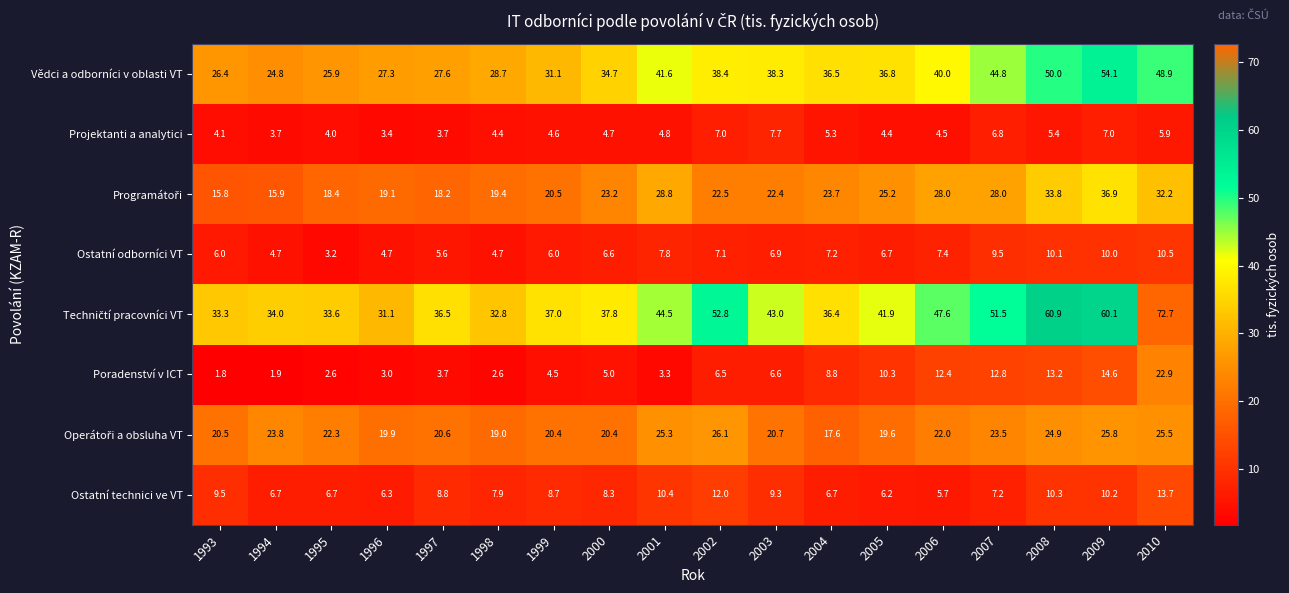

At which label is Vědci a odborníci v oblasti VT closest to 39?

2002